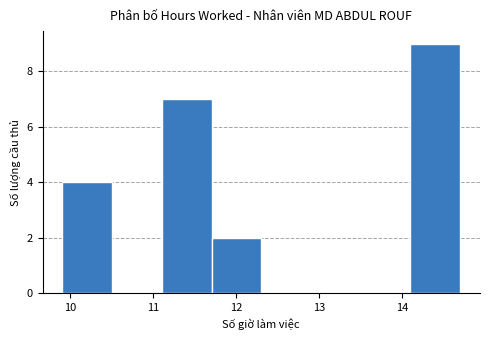

Reading left to right, transcribe this chart: for each bar, give the range it covers on the x-axis and its height. Neither the bar edges nor the heights are printed on the chart, so give them approximately, as read against the axes.

9.9 to 10.5: 4
10.5 to 11.1: 0
11.1 to 11.7: 7
11.7 to 12.3: 2
12.3 to 12.9: 0
12.9 to 13.5: 0
13.5 to 14.1: 0
14.1 to 14.7: 9